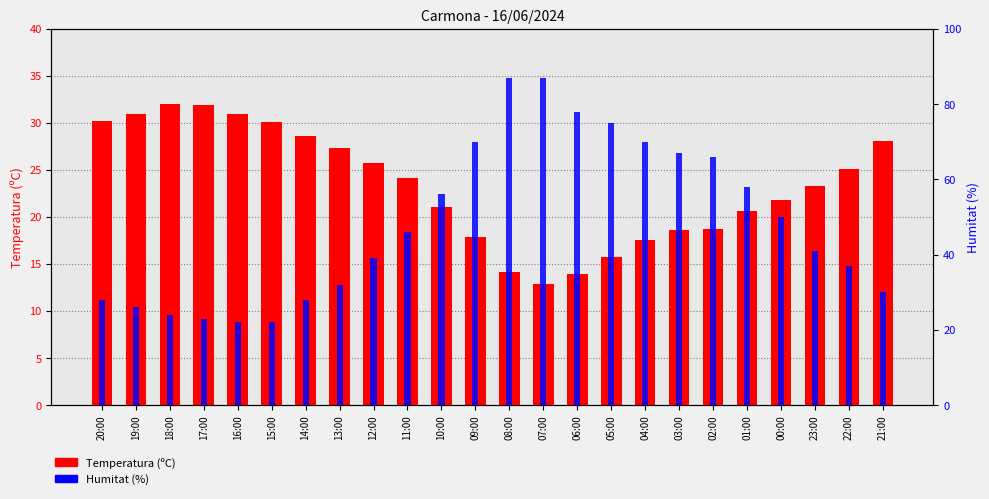

What is the sum of the Temperatura (ºC) values at 05:00 and 02:00?

34.4